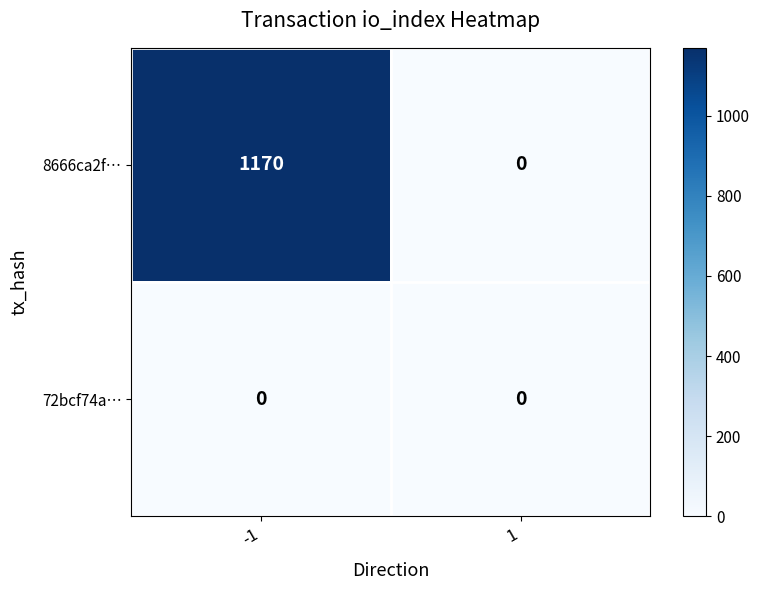

Count the number of categories in the chart.

2